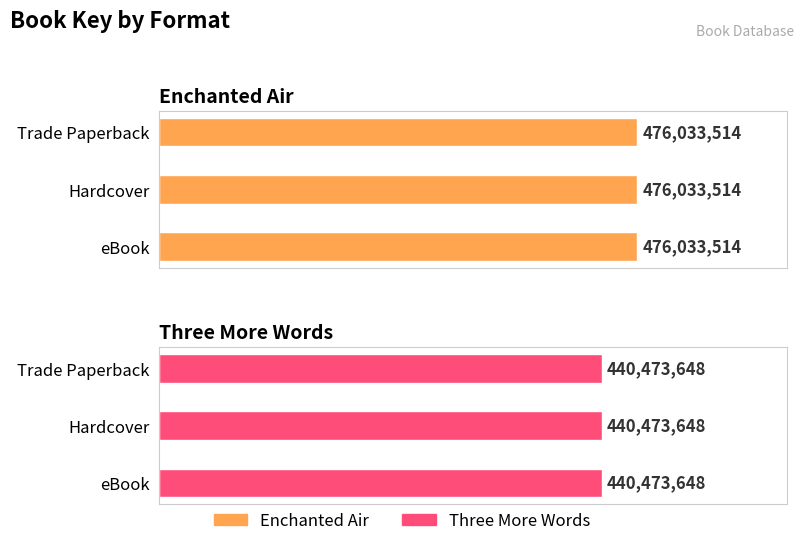

What is the sum of the Enchanted Air values at Hardcover and eBook?

952067028